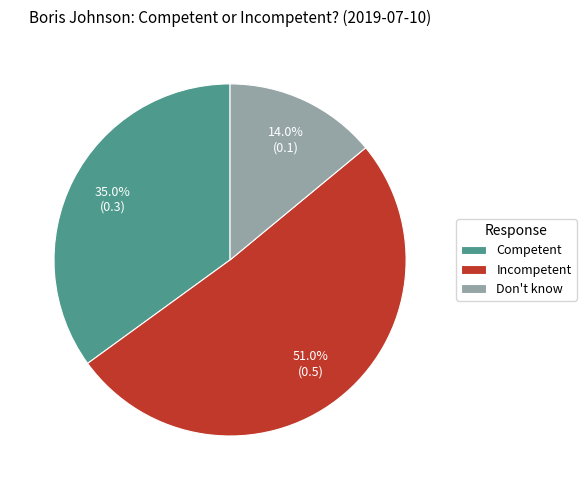

Which category has the smallest portion of the pie?

Don't know